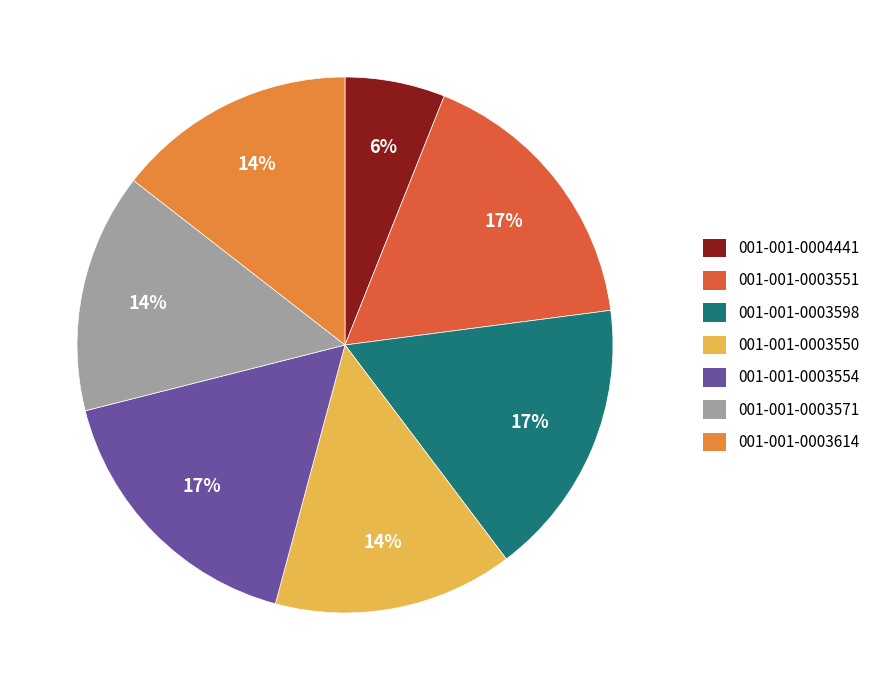

True or false: 001-001-0003598 accounts for 17% of the total.

True